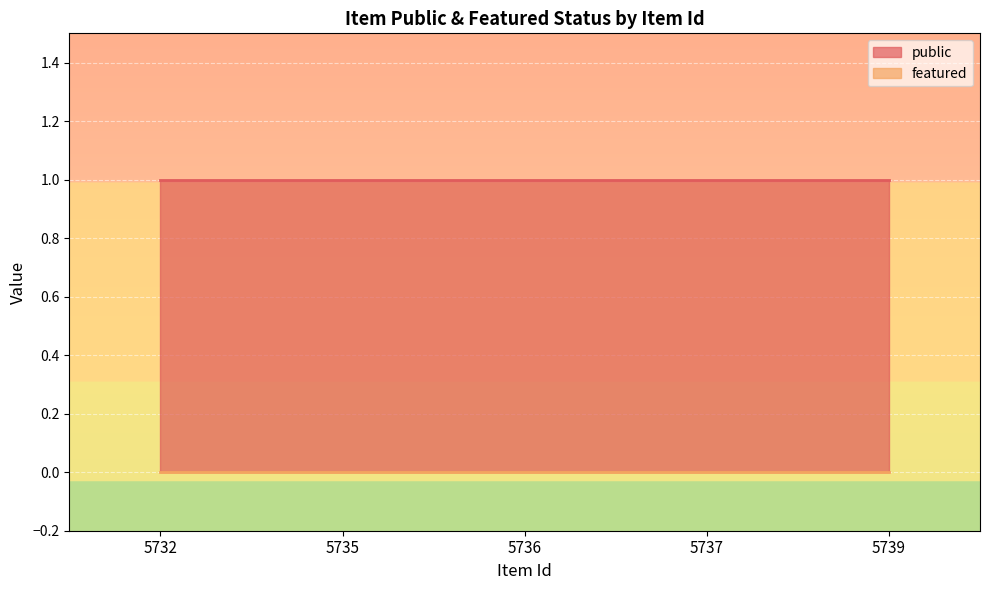

Reading right to left, extract all data points from this chart.

public: 5739=1	5737=1	5736=1	5735=1	5732=1
featured: 5739=0	5737=0	5736=0	5735=0	5732=0